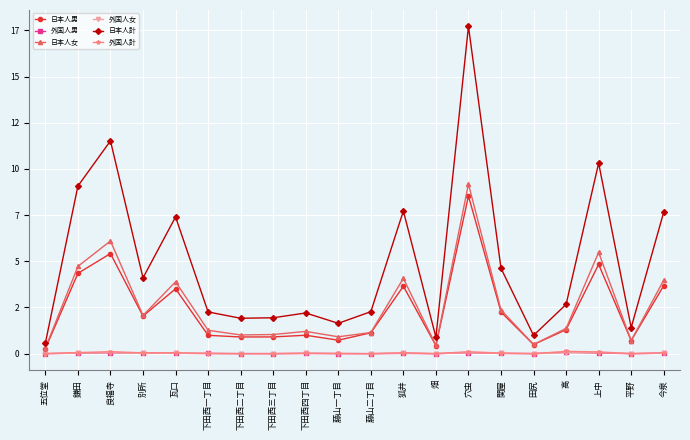

Reading left to right, list all the values displayed in this chart.

日本人男: 五位堂=0.3	鎌田=4.3	良福寺=5.4	別所=2.0	瓦口=3.5	下田西一丁目=1.0	下田西二丁目=0.9	下田西三丁目=0.9	下田西四丁目=1.0	藤山一丁目=0.7	藤山二丁目=1.1	狐井=3.6	畑=0.4	穴虫=8.5	関屋=2.3	田尻=0.5	高=1.3	上中=4.8	平野=0.7	今泉=3.7
外国人男: 五位堂=0.0	鎌田=0.0	良福寺=0.1	別所=0.0	瓦口=0.0	下田西一丁目=0.0	下田西二丁目=0.0	下田西三丁目=0.0	下田西四丁目=0.0	藤山一丁目=0.0	藤山二丁目=0.0	狐井=0.0	畑=0.0	穴虫=0.1	関屋=0.0	田尻=0.0	高=0.1	上中=0.0	平野=0.0	今泉=0.0
日本人女: 五位堂=0.3	鎌田=4.7	良福寺=6.1	別所=2.1	瓦口=3.9	下田西一丁目=1.3	下田西二丁目=1.0	下田西三丁目=1.0	下田西四丁目=1.2	藤山一丁目=0.9	藤山二丁目=1.1	狐井=4.1	畑=0.5	穴虫=9.2	関屋=2.4	田尻=0.5	高=1.4	上中=5.5	平野=0.7	今泉=4.0
外国人女: 五位堂=0.0	鎌田=0.0	良福寺=0.1	別所=0.0	瓦口=0.0	下田西一丁目=0.0	下田西二丁目=0.0	下田西三丁目=0.0	下田西四丁目=0.0	藤山一丁目=0.0	藤山二丁目=0.0	狐井=0.0	畑=0.0	穴虫=0.1	関屋=0.0	田尻=0.0	高=0.1	上中=0.1	平野=0.0	今泉=0.0
日本人計: 五位堂=0.6	鎌田=9.1	良福寺=11.5	別所=4.1	瓦口=7.4	下田西一丁目=2.3	下田西二丁目=1.9	下田西三丁目=1.9	下田西四丁目=2.2	藤山一丁目=1.6	藤山二丁目=2.3	狐井=7.7	畑=0.9	穴虫=17.7	関屋=4.6	田尻=1.0	高=2.7	上中=10.3	平野=1.4	今泉=7.7
外国人計: 五位堂=0.0	鎌田=0.1	良福寺=0.1	別所=0.0	瓦口=0.0	下田西一丁目=0.0	下田西二丁目=0.0	下田西三丁目=0.0	下田西四丁目=0.0	藤山一丁目=0.0	藤山二丁目=0.0	狐井=0.0	畑=0.0	穴虫=0.1	関屋=0.0	田尻=0.0	高=0.1	上中=0.1	平野=0.0	今泉=0.0